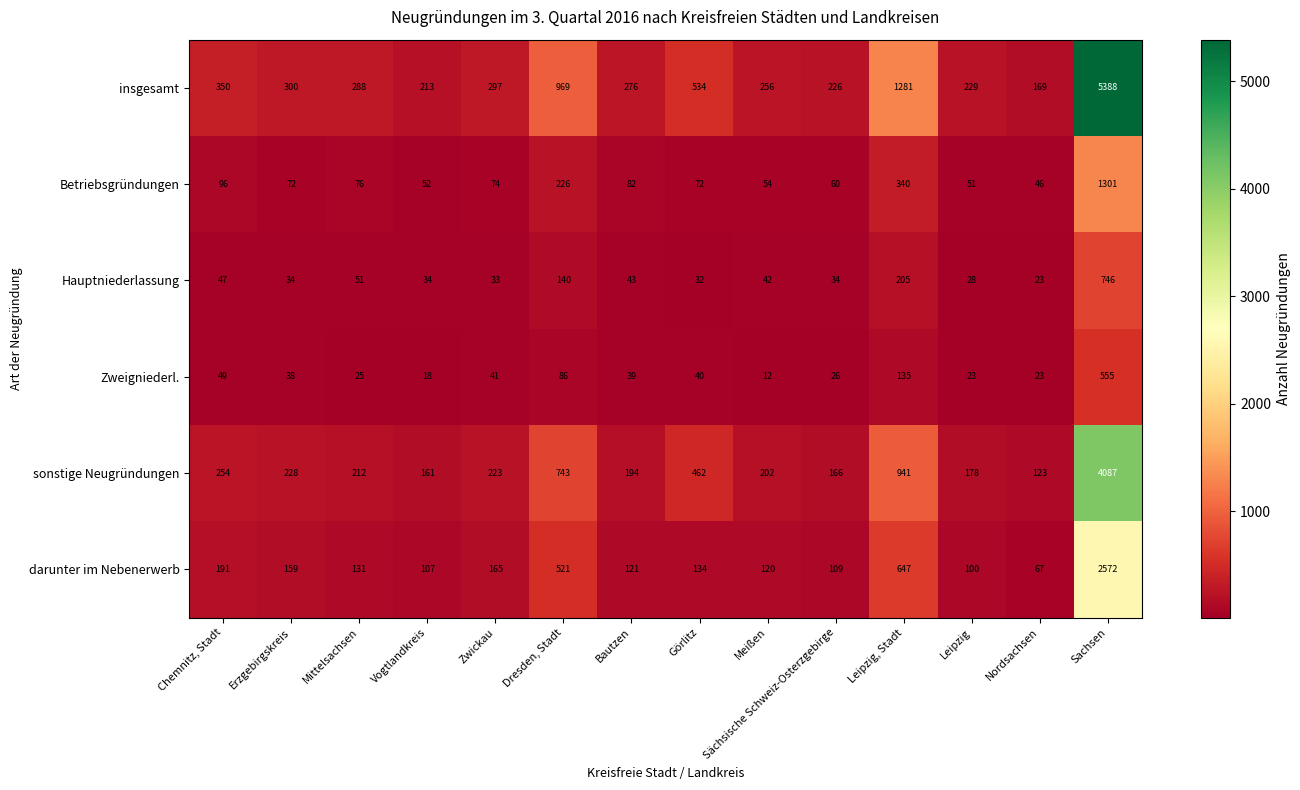

What is the sum of the sonstige Neugründungen values at Mittelsachsen and Meißen?

414